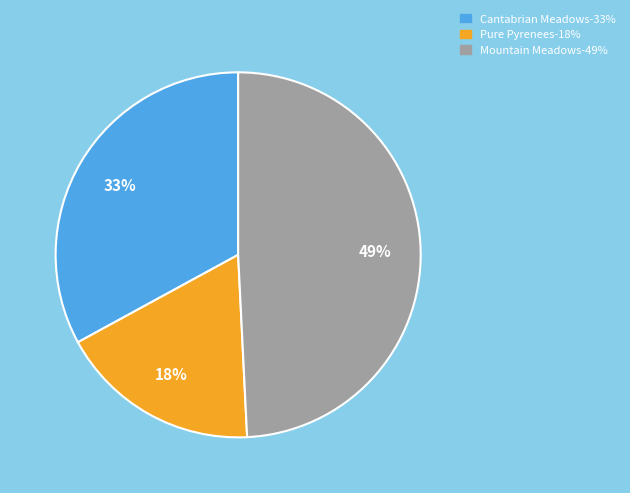

Is there a majority slice in this chart?

No